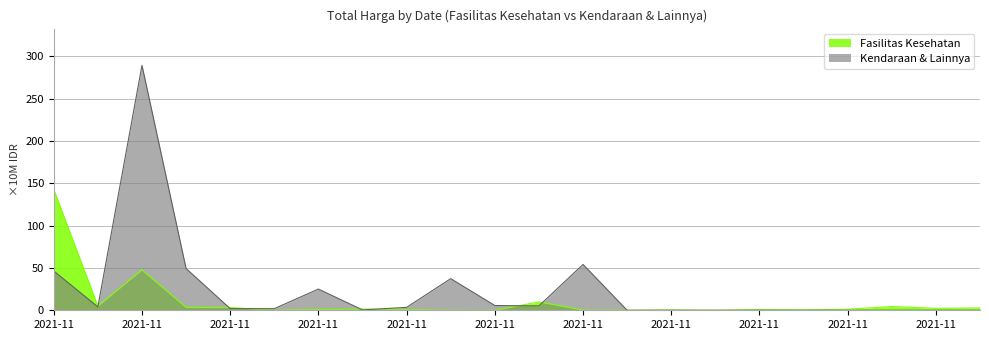

Which category has the highest value in the Kendaraan & Lainnya series?

2021-11